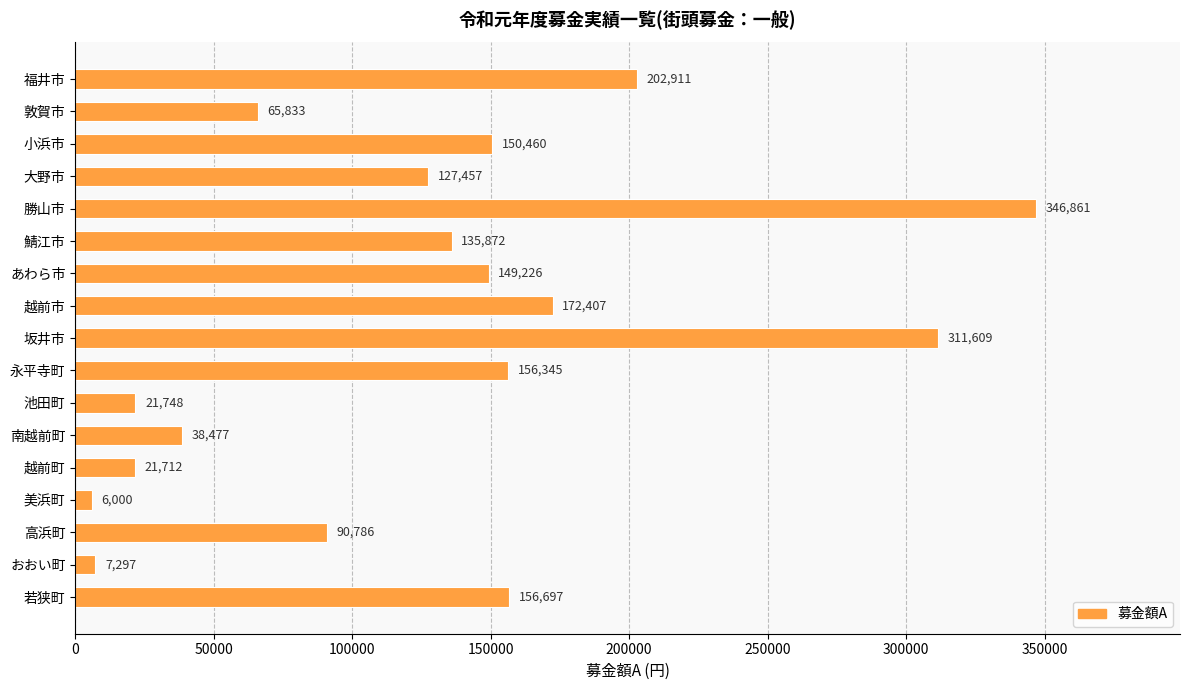

The value at 越前町 is 21712. True or false?

True